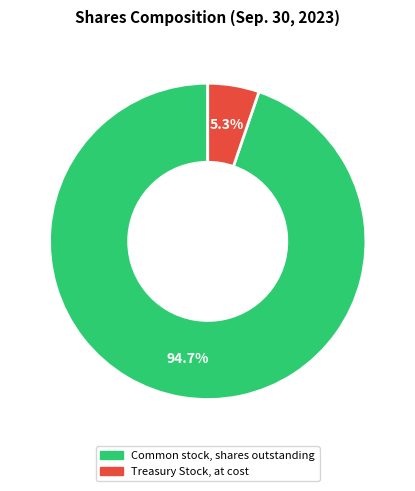

To the nearest percent, what is the combined percentage of Treasury Stock, at cost and Common stock, shares outstanding?

100%